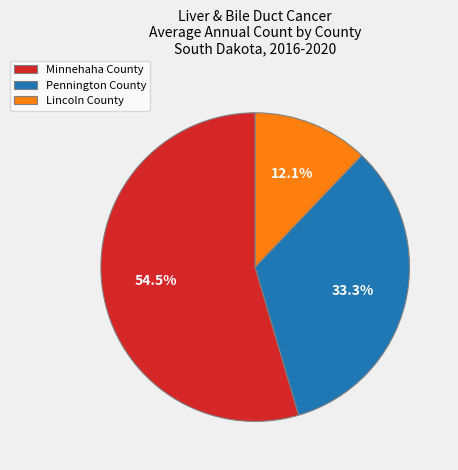

Between Lincoln County and Pennington County, which is larger?

Pennington County